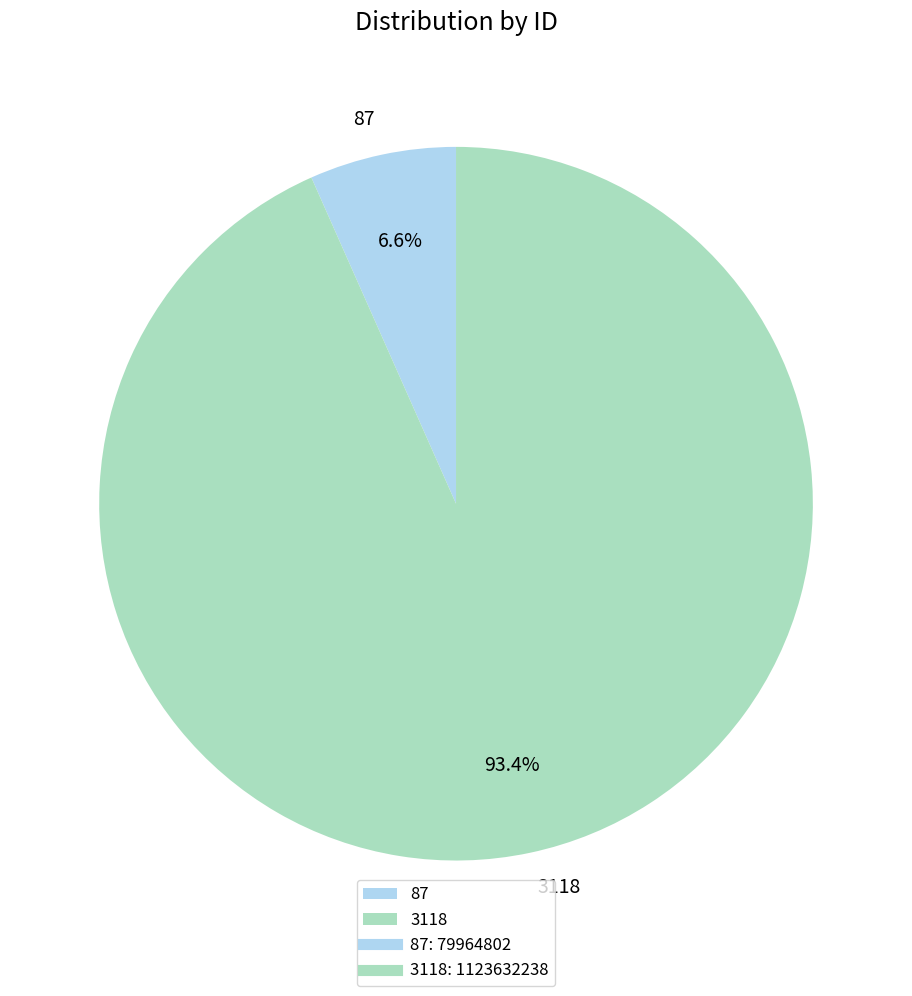

To the nearest percent, what portion does 3118 represent?

93%